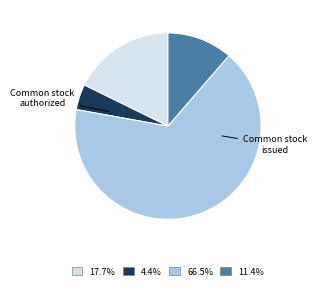

Is there any slice that represents more than half of the pie?

Yes